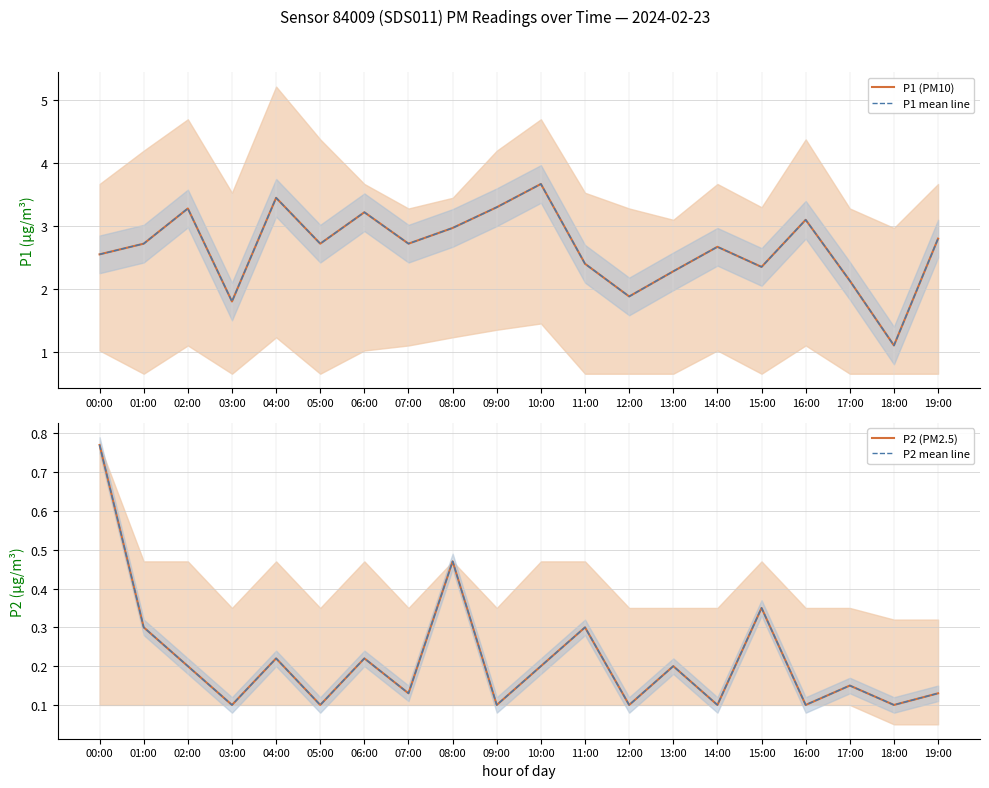

Which series changed the most between 09:00 and 12:00?

P1 (PM10)